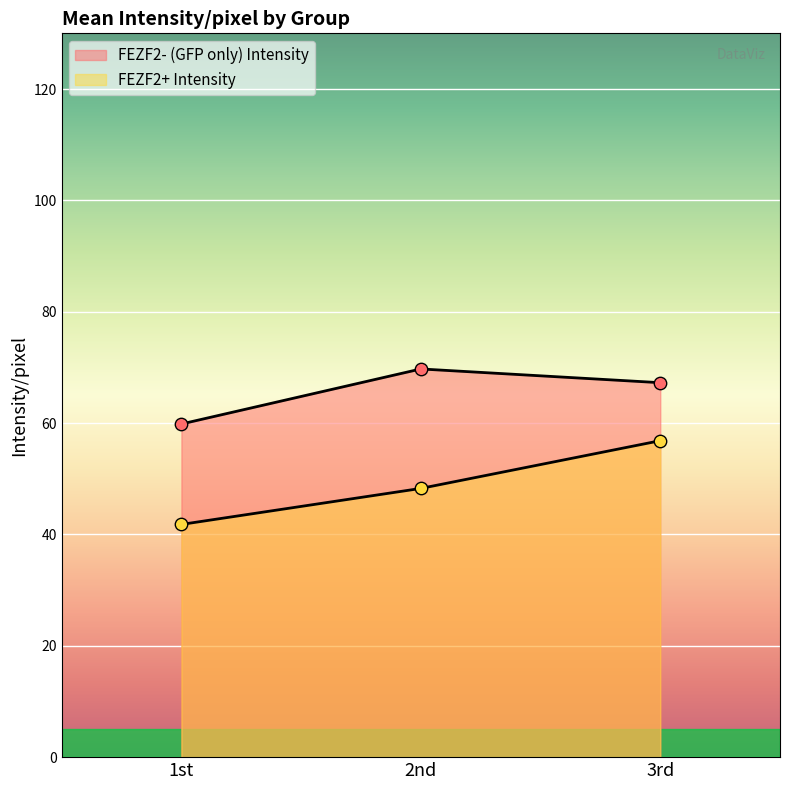

Which series has the largest total across all categories?

FEZF2- (GFP only) Intensity